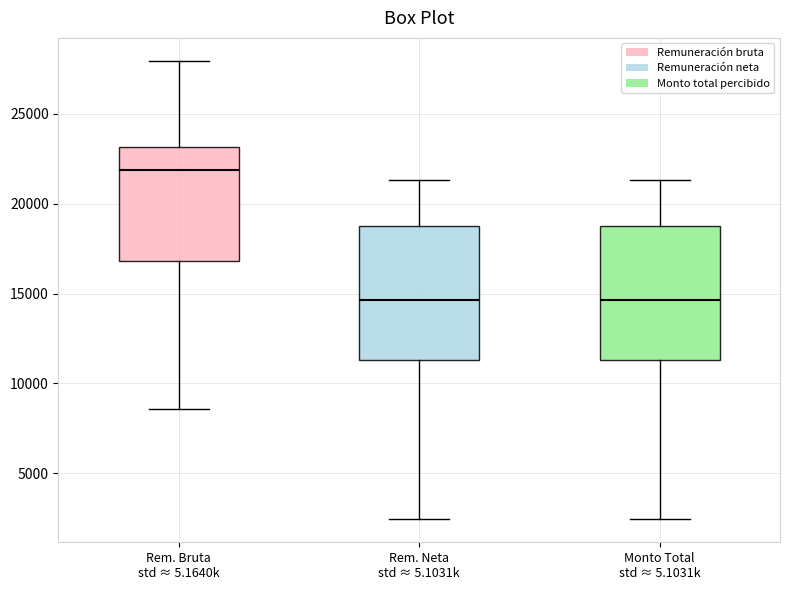

Reading left to right, transcribe this box plot: for each box, give where its median line is, the range the box spans, and where its two whiskers end, as read against the y-axis. The values are not printed on the chart, so give them approximately, as read against the axis.

Rem. Bruta std ≈ 5.1640k: median 22000, box 17000 to 23000, whiskers 8500 to 28000
Rem. Neta std ≈ 5.1031k: median 14500, box 11500 to 18500, whiskers 2500 to 21500
Monto Total std ≈ 5.1031k: median 14500, box 11500 to 18500, whiskers 2500 to 21500